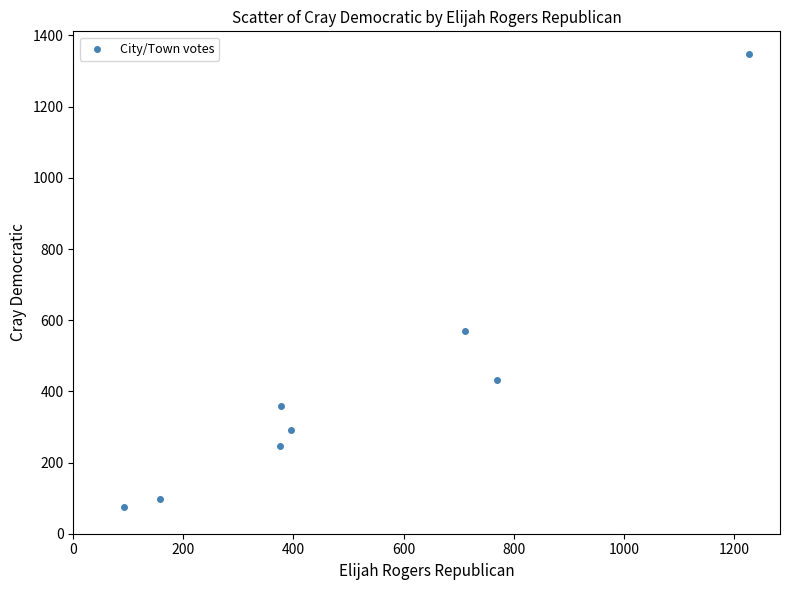

What Y value in the scatter plot is closest to 711?

571